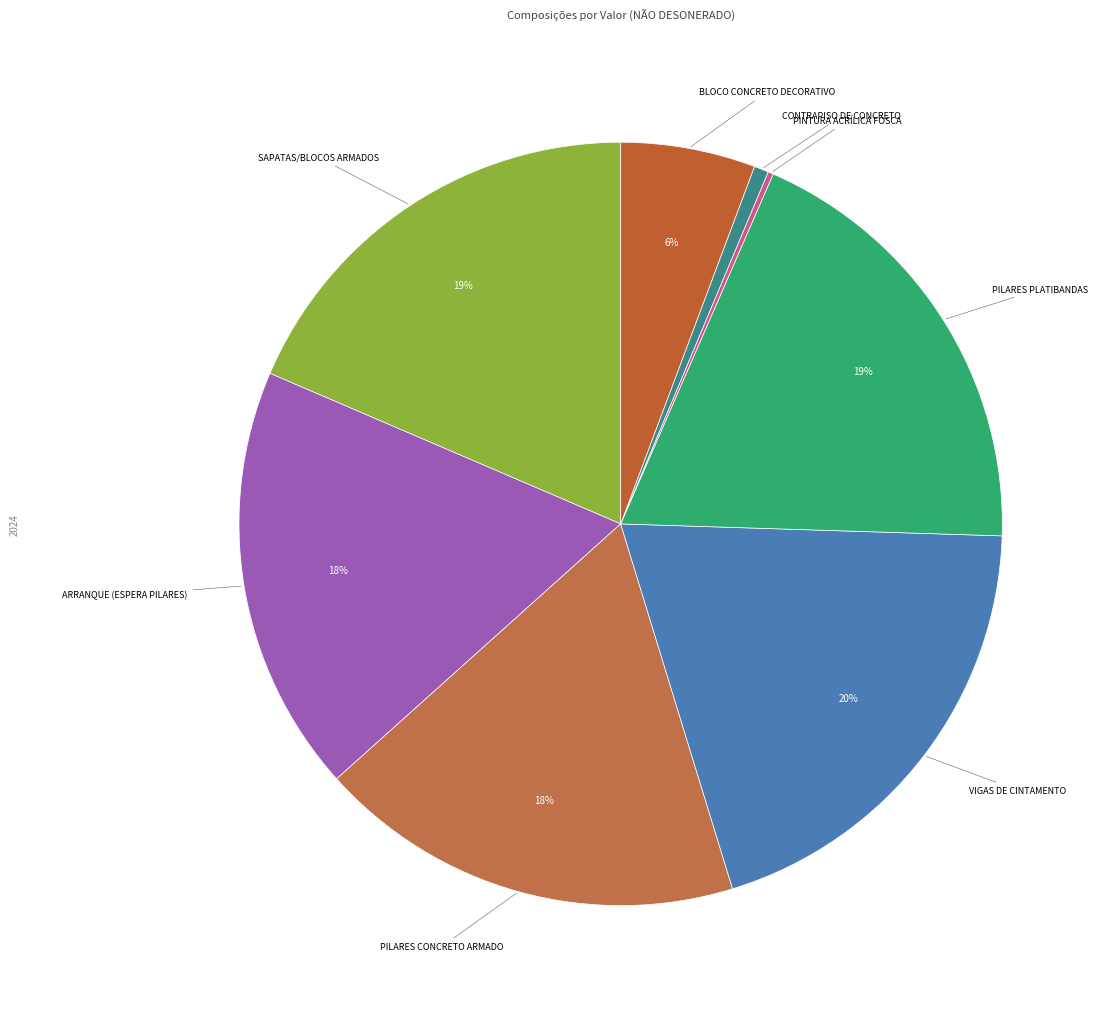

Which slice is the smallest?

SISTEMA DE PINTURA ACRÍLICA FOSCA